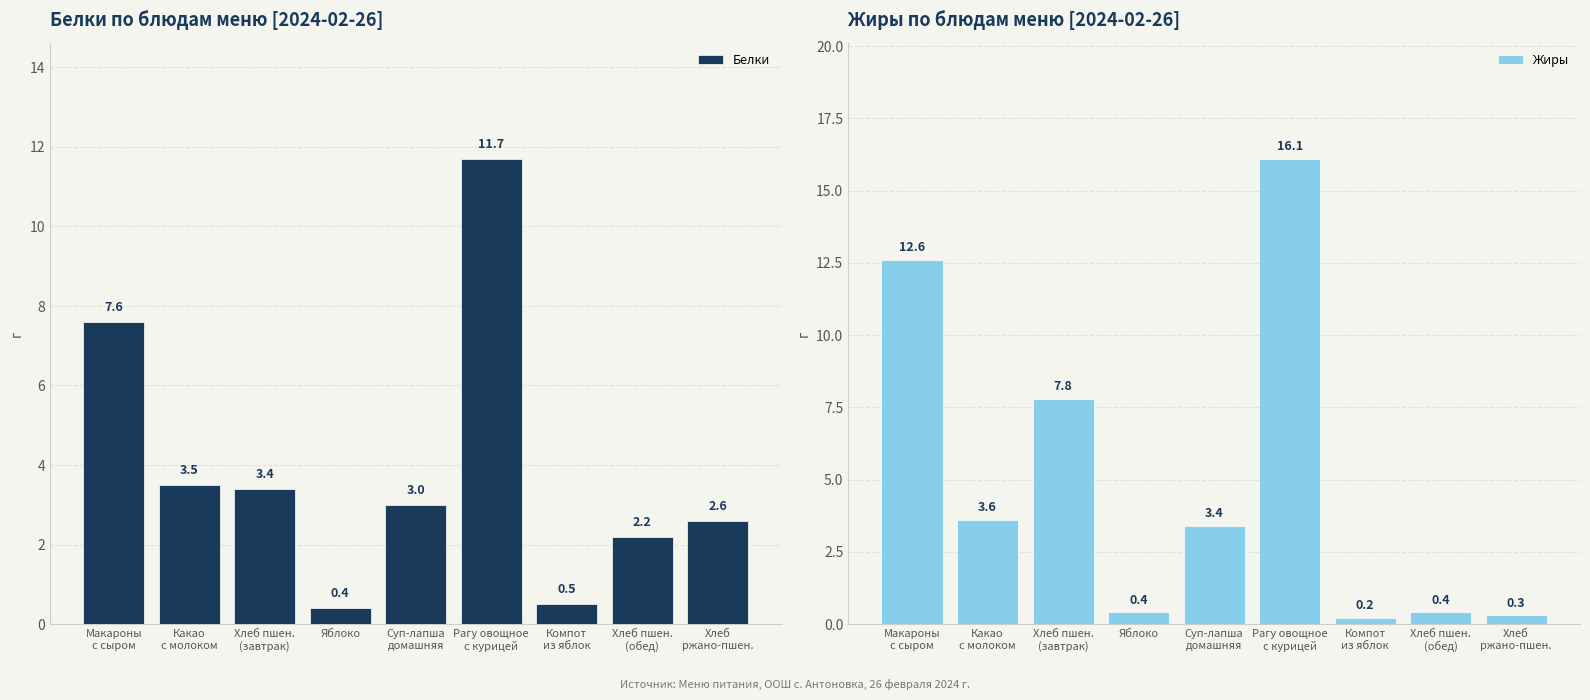

Where does the Белки series first go above 3?

Макароны
с сыром